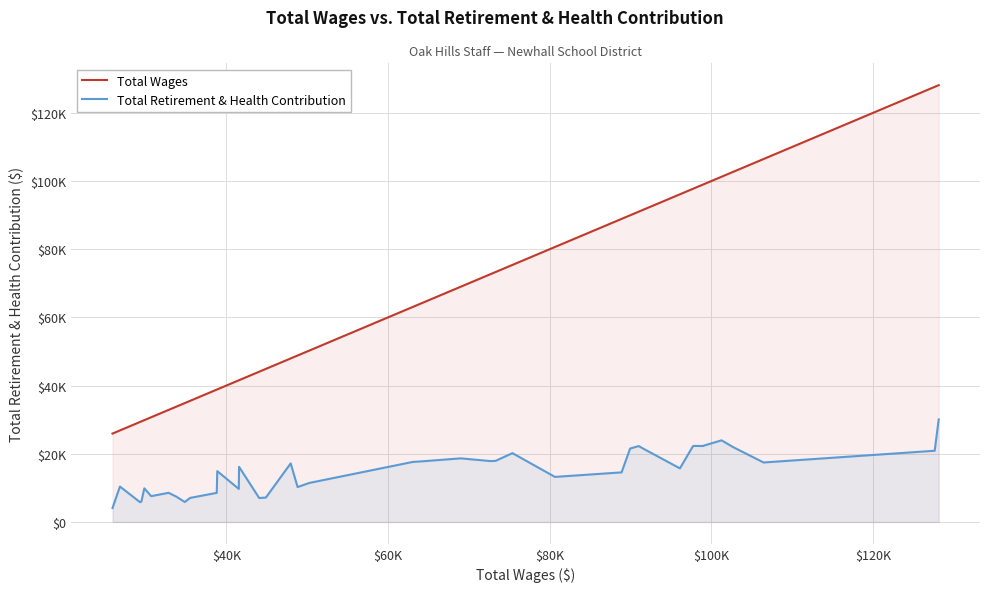

Count the number of categories in the chart.

40